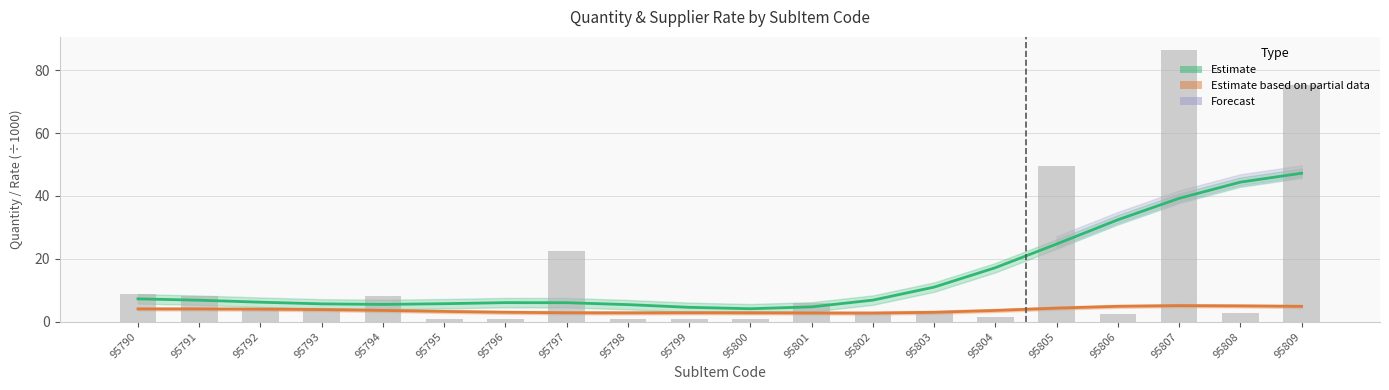

At which label does Quantity reach its minimum?

95795